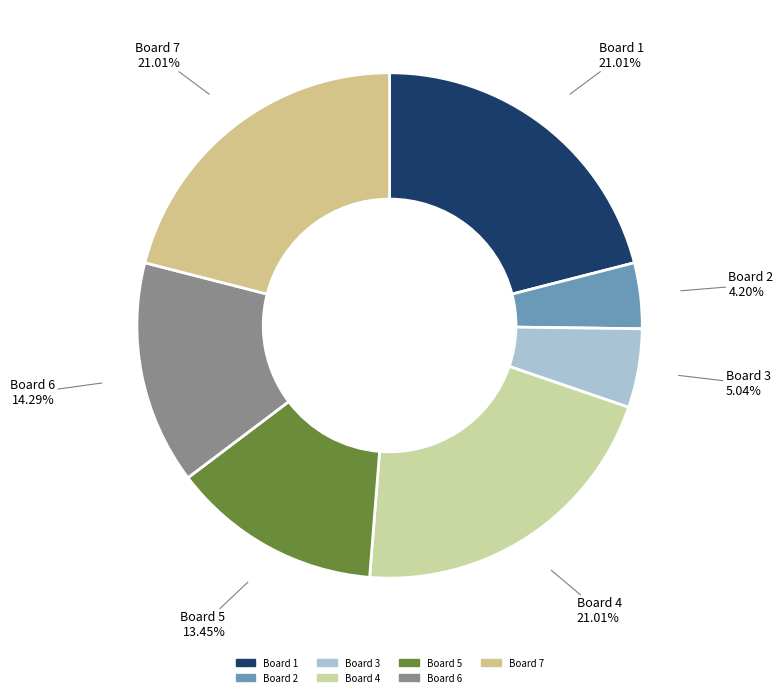

Which category has the biggest portion of the pie?

Board 1